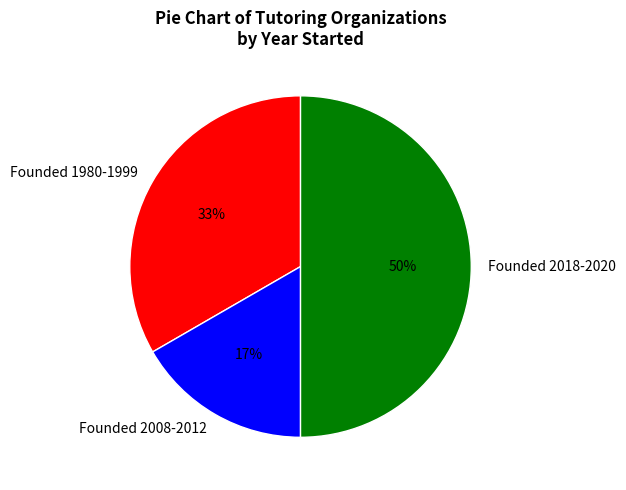

Which category has the smallest portion of the pie?

Founded 2008-2012